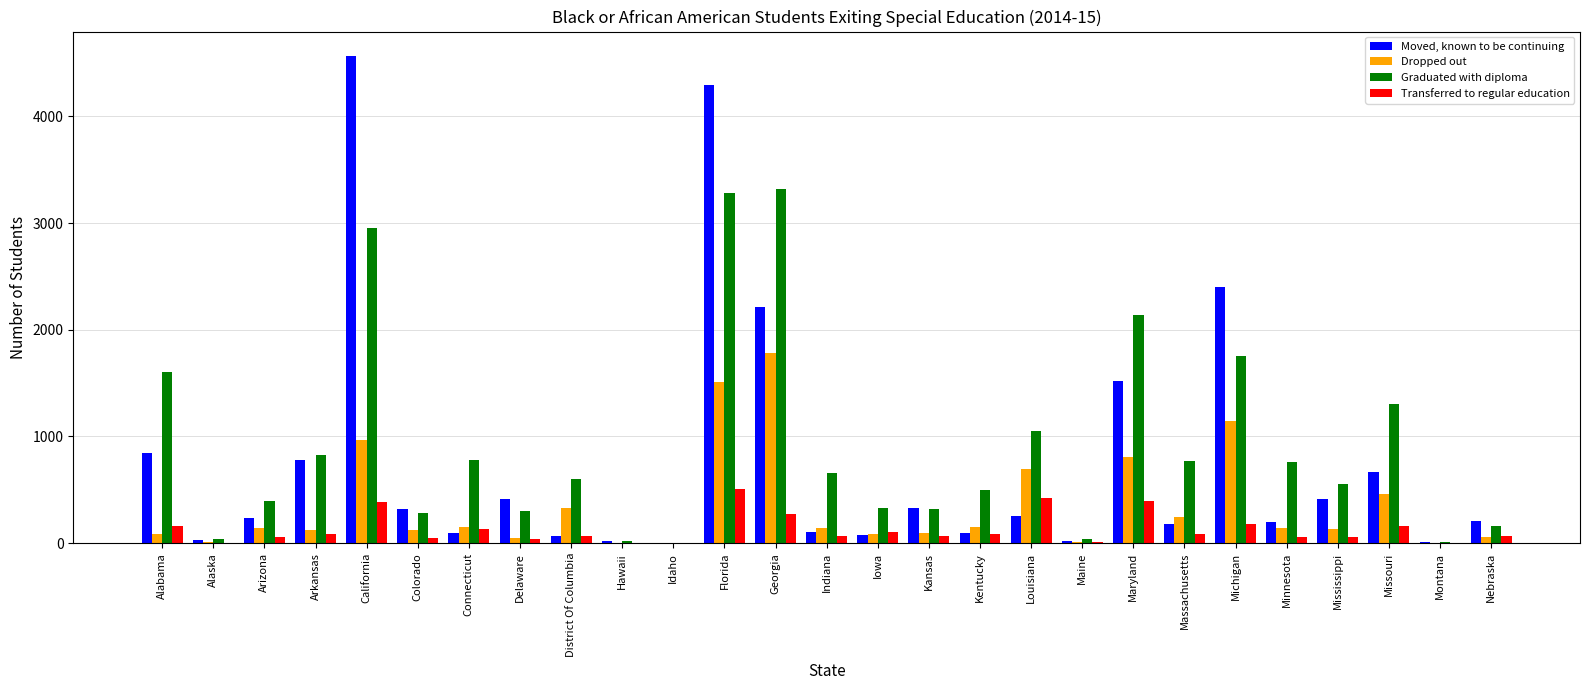

What is the highest value of the Moved, known to be continuing series?

4566